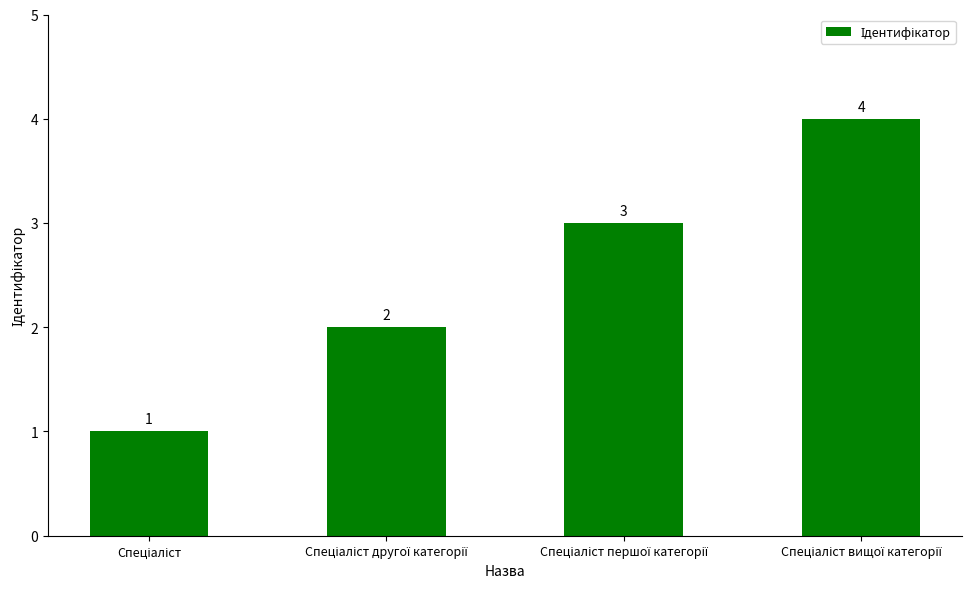

What is the sum of all values?

10